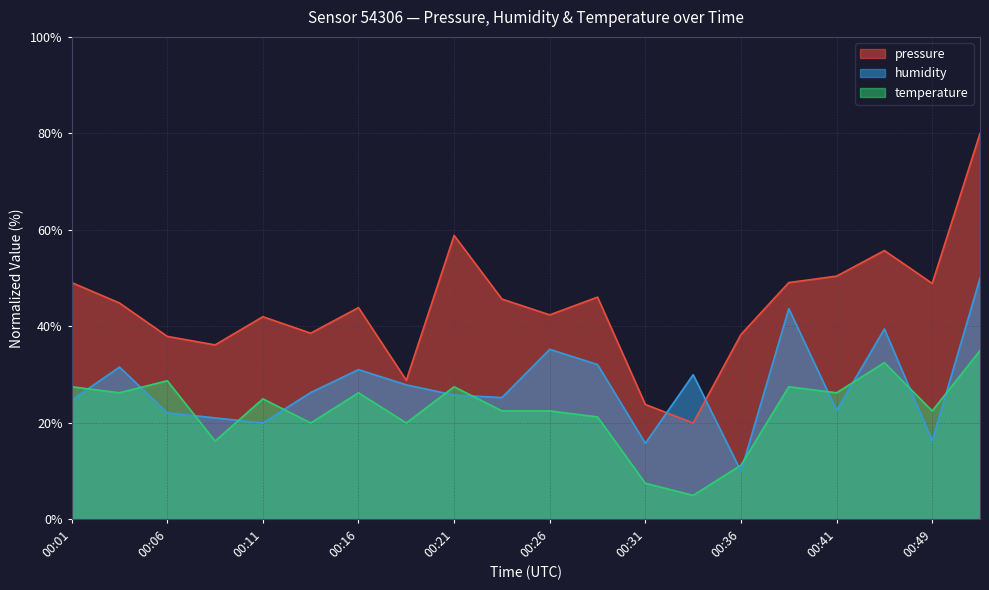

Reading right to left, list all the values displayed in this chart.

pressure: 80.0	48.9	55.7	50.4	49.1	38.3	20.0	23.8	46.1	42.4	45.7	58.9	28.8	43.9	38.6	42.0	36.2	37.9	44.9	49.1
humidity: 50.0	16.3	39.5	22.6	43.7	10.0	30.0	15.8	32.1	35.3	25.3	25.8	27.9	31.1	26.3	20.0	21.1	22.1	31.6	24.7
temperature: 35.0	22.5	32.5	26.2	27.5	11.3	5.0	7.5	21.2	22.5	22.5	27.5	20.0	26.2	20.0	25.0	16.3	28.8	26.2	27.5